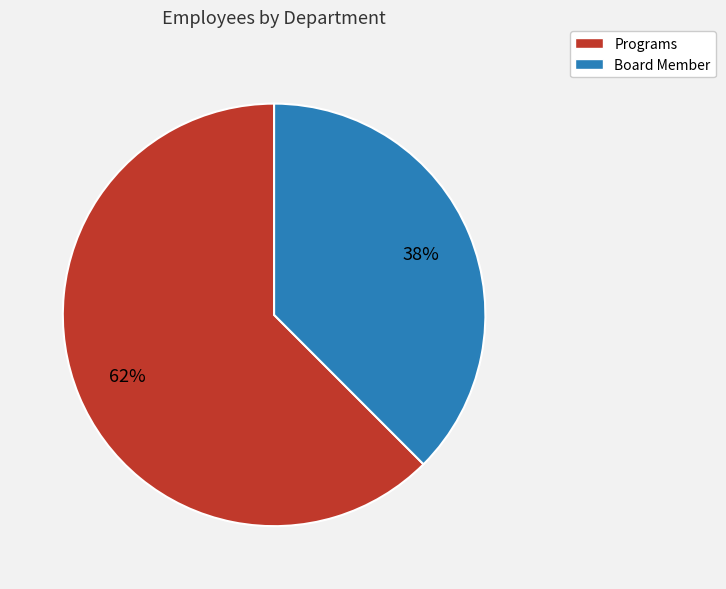

Count the number of slices in the pie.

2